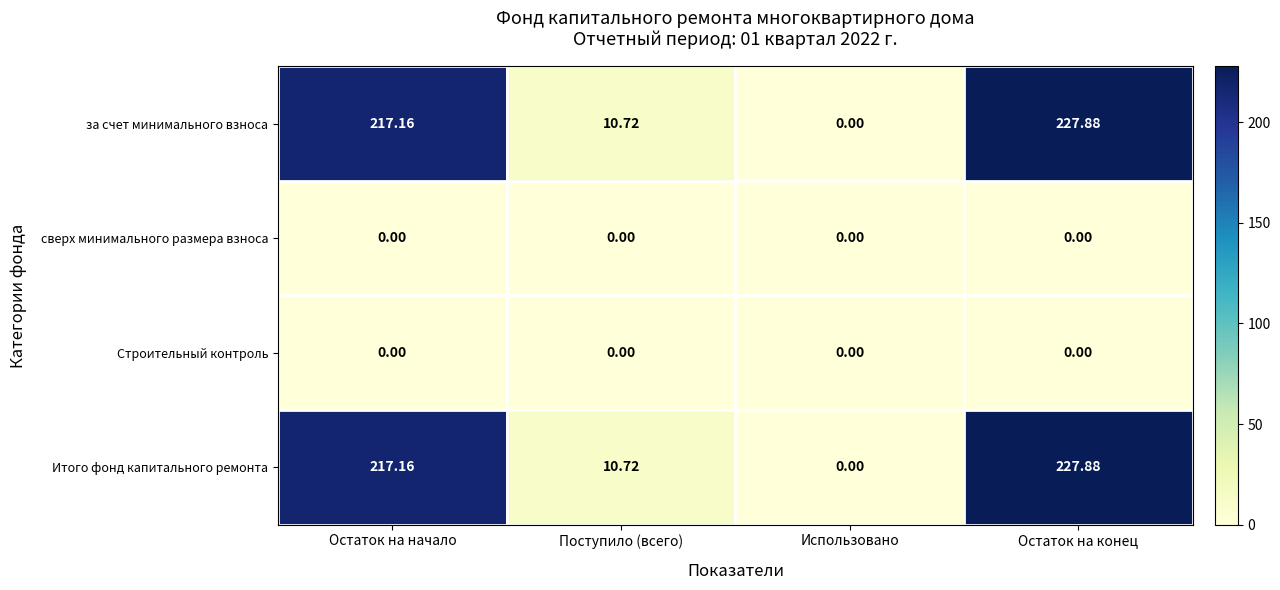

What is the spread (max minus min) of values at Остаток на конец?

227.9